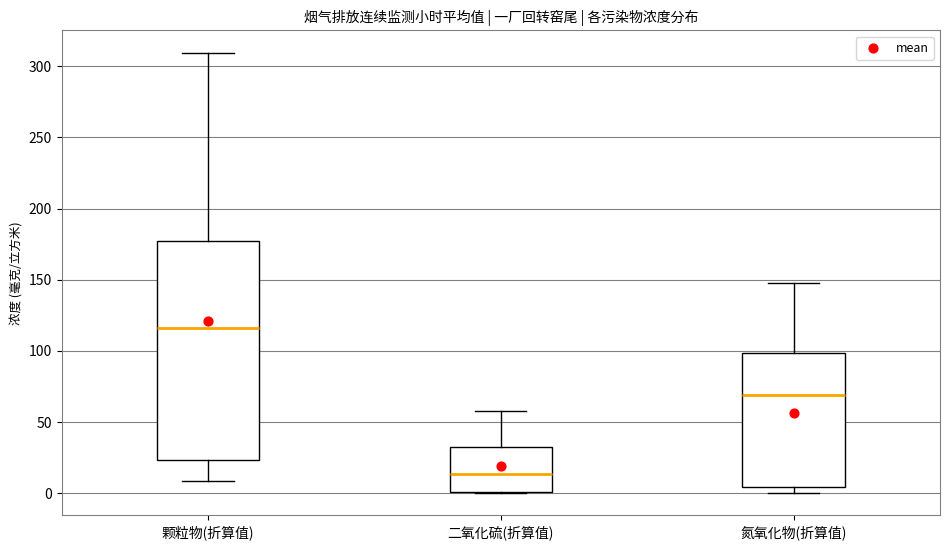

Reading left to right, transcribe this box plot: for each box, give where its median line is, the range the box spans, and where its two whiskers end, as read against the y-axis. The values are not printed on the chart, so give them approximately, as read against the axis.

颗粒物(折算值): median 115, box 25 to 175, whiskers 10 to 310
二氧化硫(折算值): median 15, box 0 to 35, whiskers 0 to 60
氮氧化物(折算值): median 70, box 5 to 100, whiskers 0 to 150